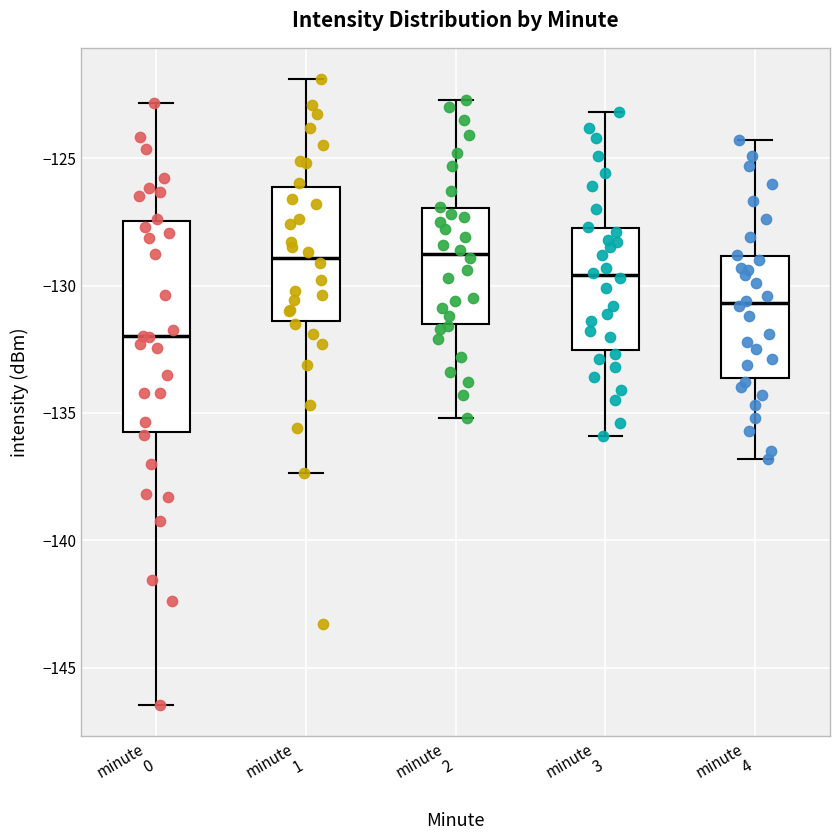

Which box has the lowest median line?

minute 0